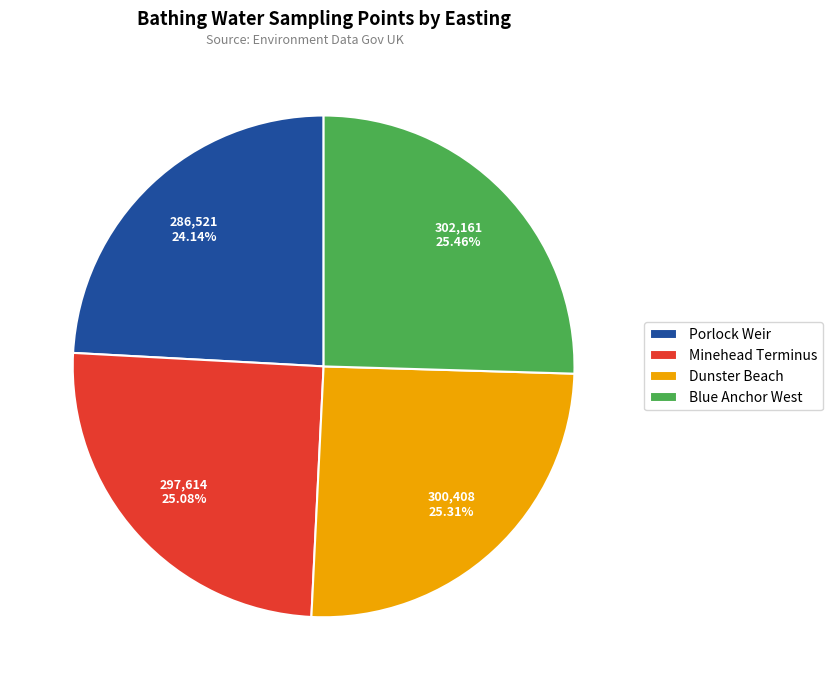

Is the sum of Dunster Beach and Blue Anchor West greater than half?

Yes